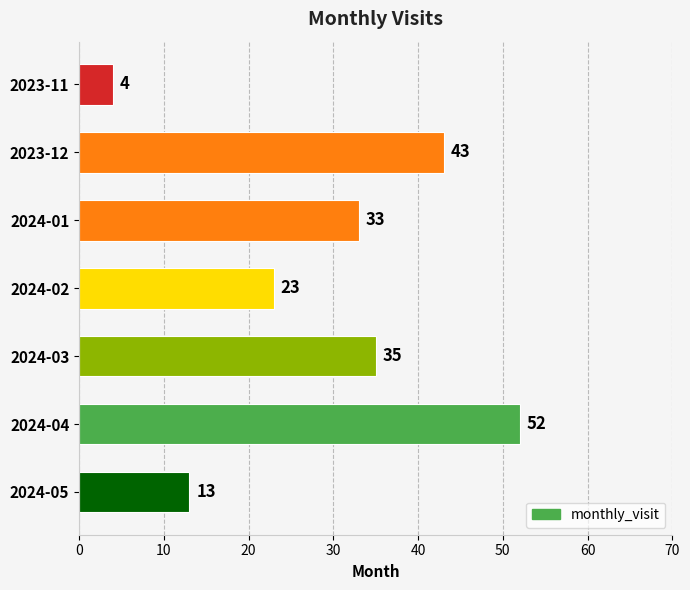

Between 2023-11 and 2023-12, which is larger?

2023-12